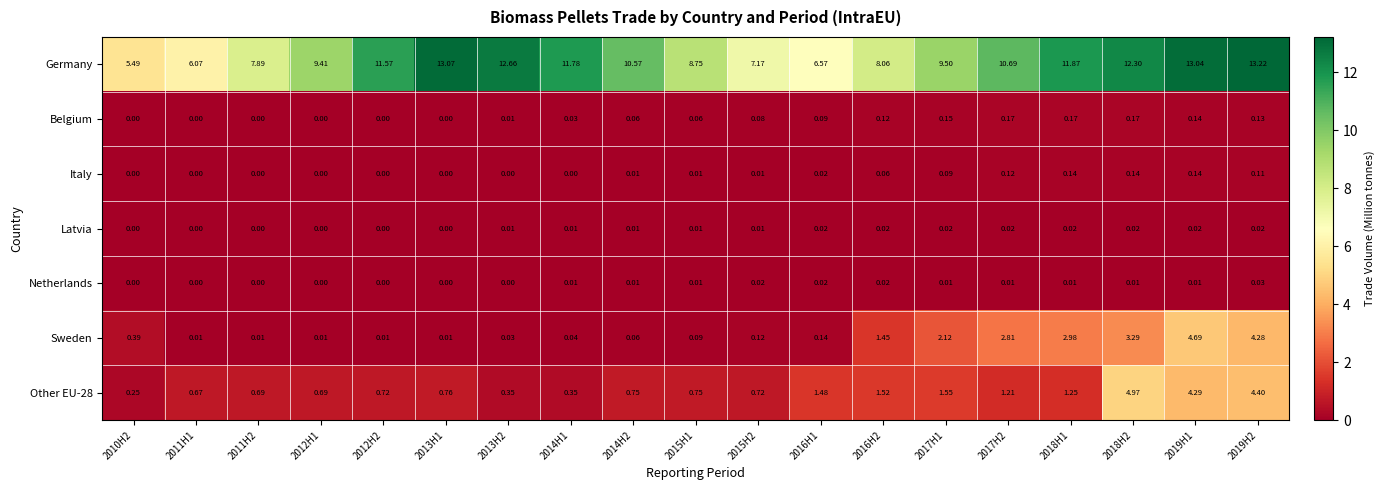

Count the number of categories in the chart.

19